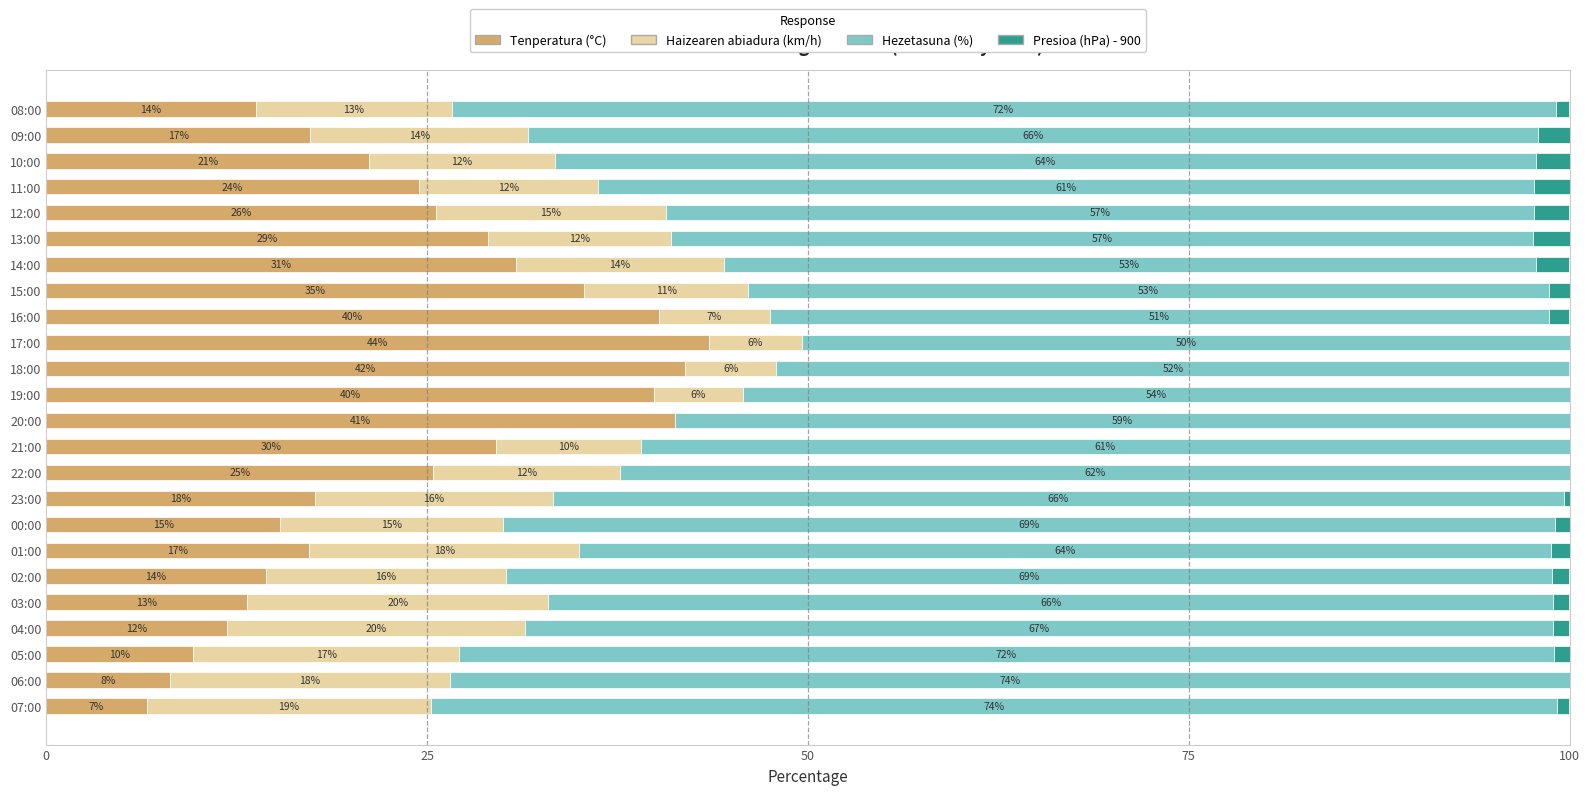

What are all the series names shown in the legend?

Tenperatura (°C), Haizearen abiadura (km/h), Hezetasuna (%), Presioa (hPa) - 900